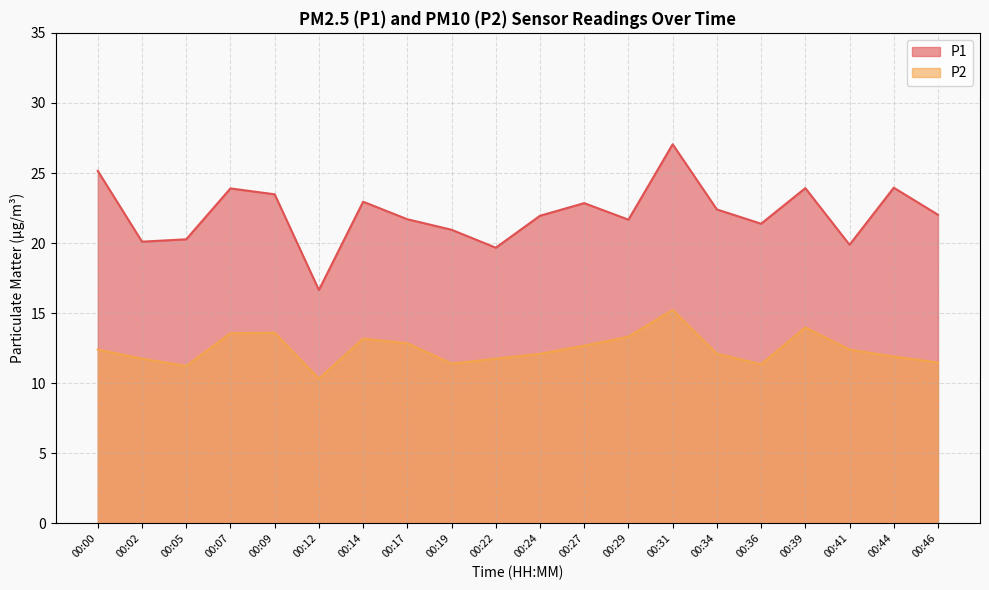

At which category is the sum across all series the highest?

00:31